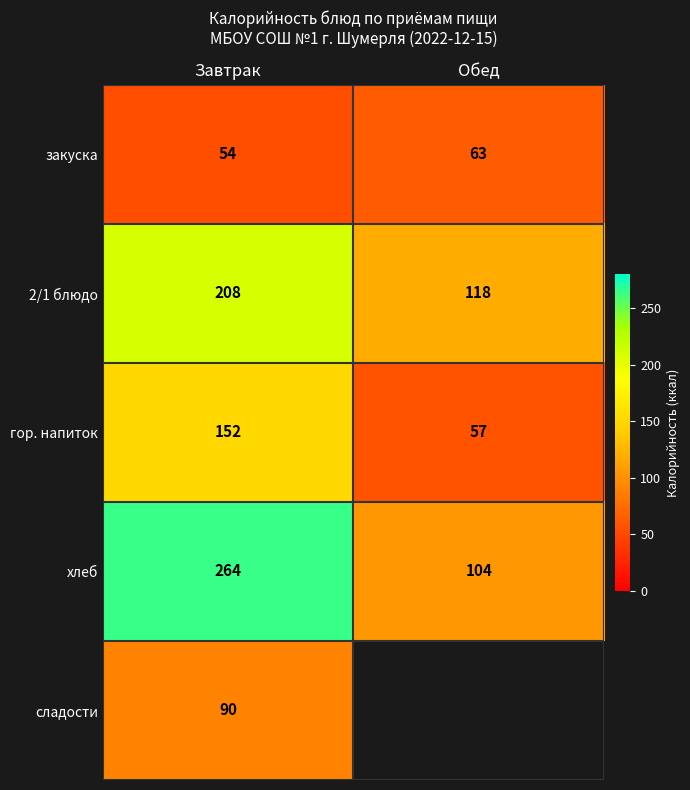

What is the difference between the maximum and minimum values in the закуска series?

9